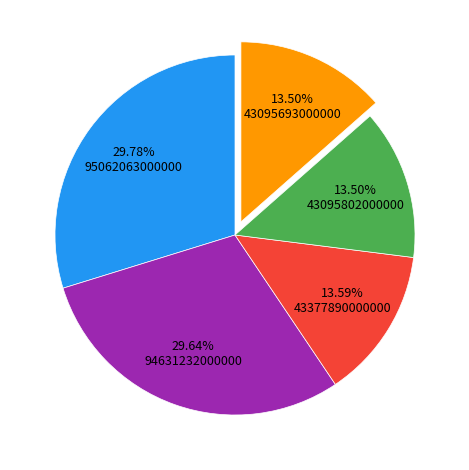

Is there a majority slice in this chart?

No